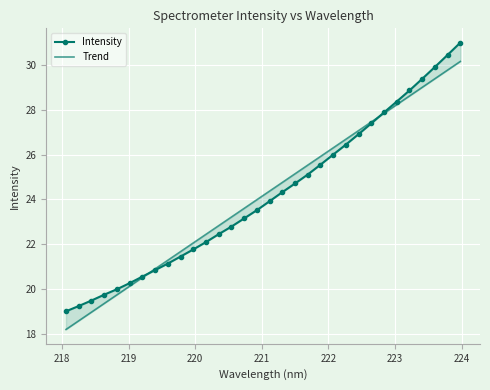

Rank the series by their maximum value, from highest to lowest.

Intensity, Trend